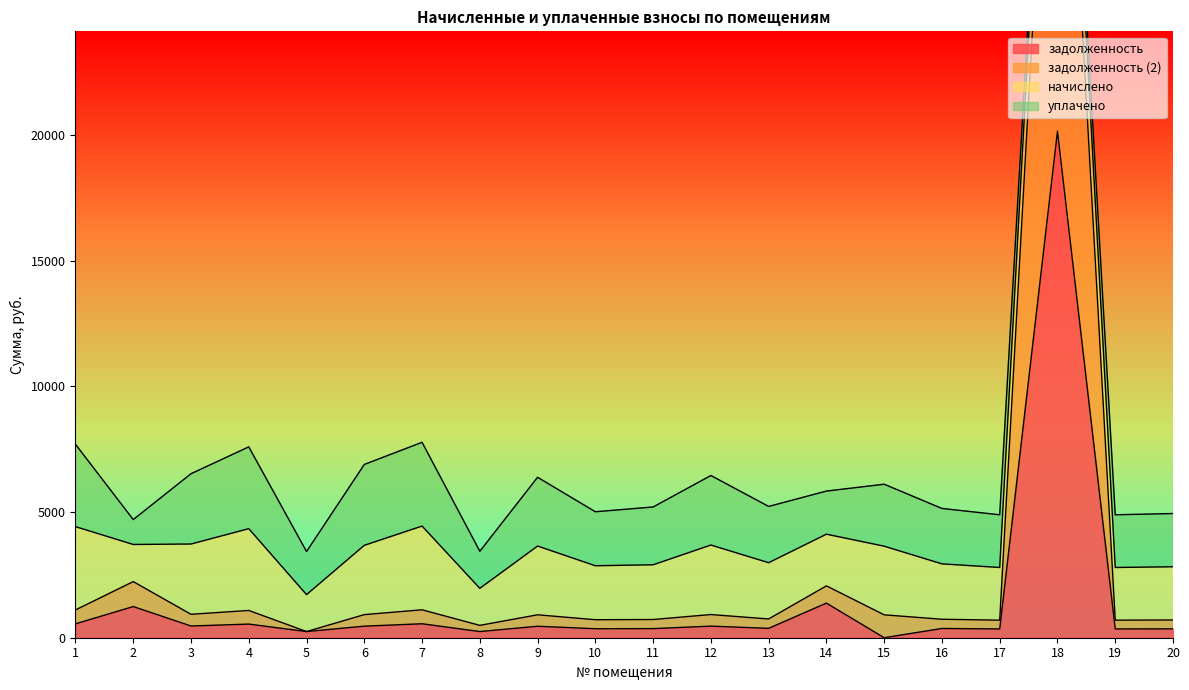

What is the highest value of the задолженность series?

20140.6